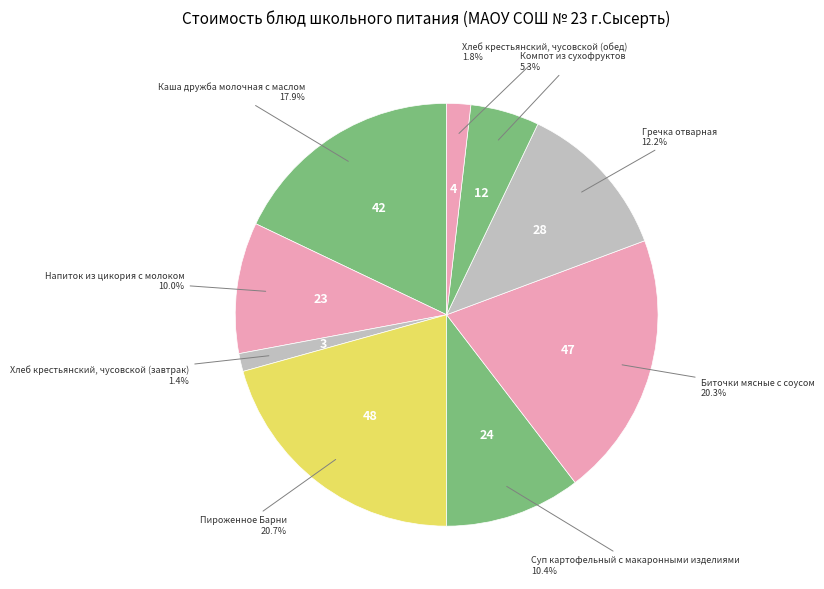

Count the number of slices in the pie.

9